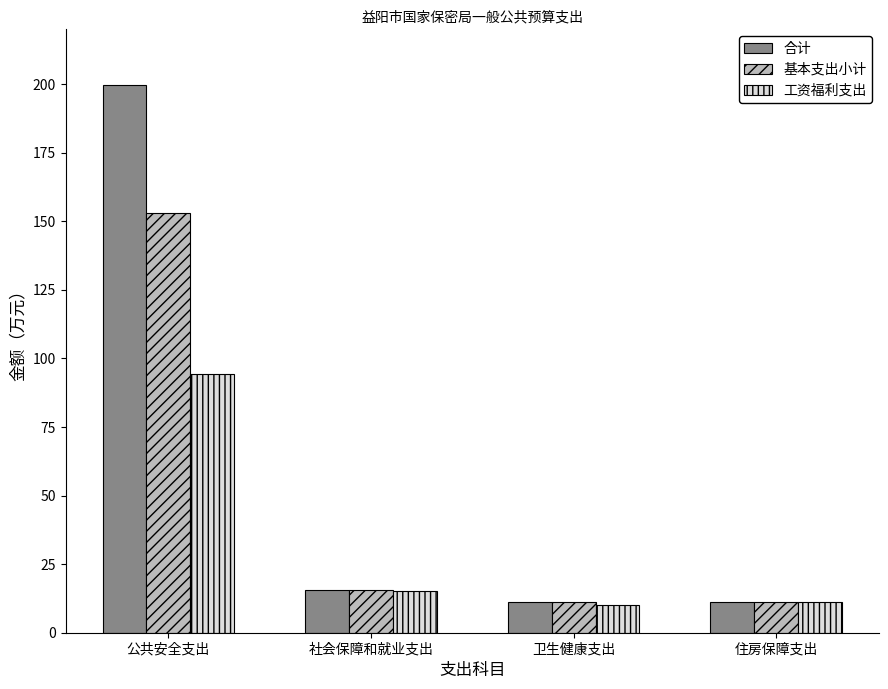

What is the label of the 3rd bar from the right?

社会保障和就业支出